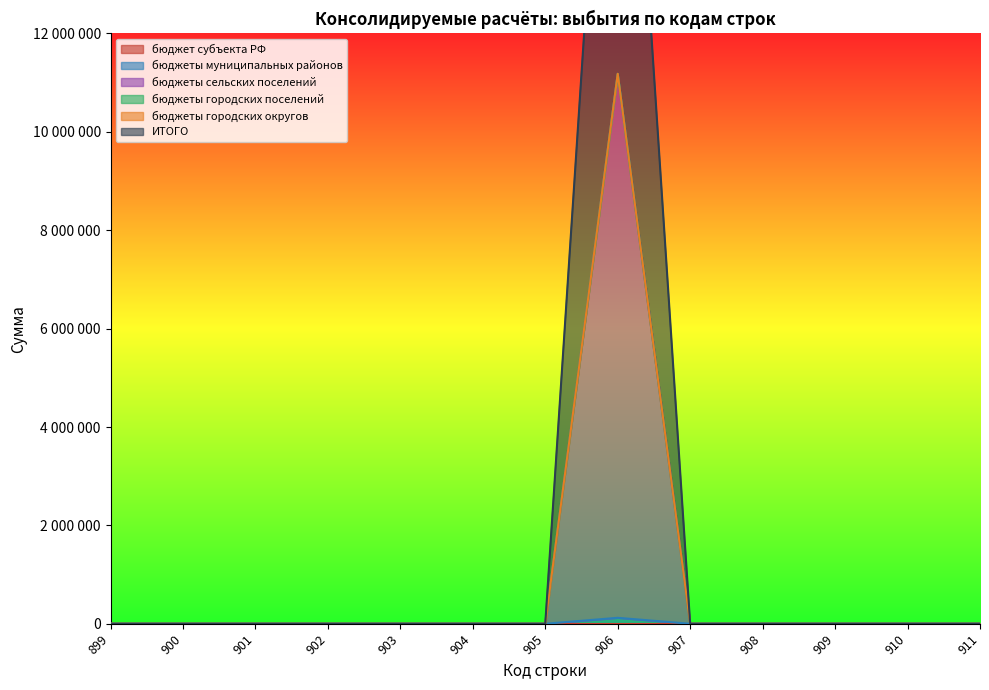

The value of ИТОГО at 899 is 0. True or false?

True